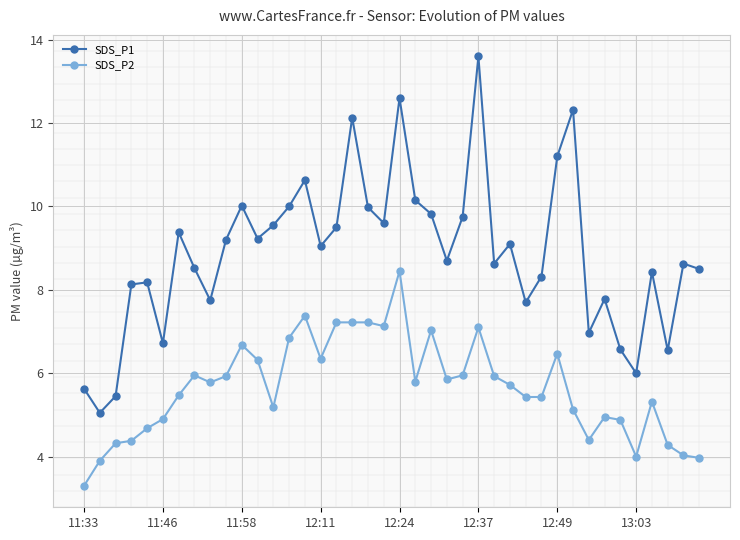

What is the value of the SDS_P2 point at the 32nd from the left?

5.1